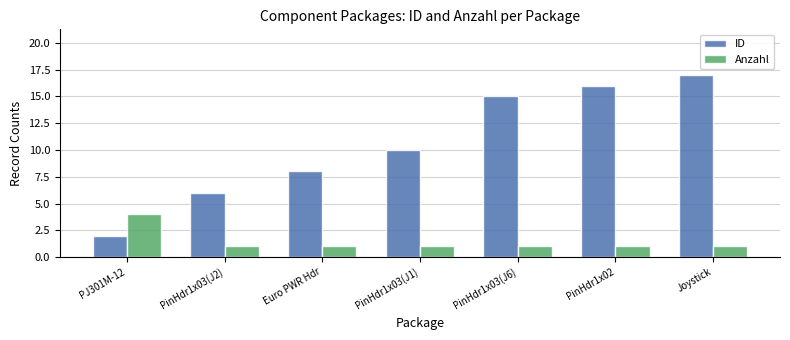

Reading left to right, what are all the values shown in this chart?

ID: PJ301M-12=2	PinHdr1x03(J2)=6	Euro PWR Hdr=8	PinHdr1x03(J1)=10	PinHdr1x03(J6)=15	PinHdr1x02=16	Joystick=17
Anzahl: PJ301M-12=4	PinHdr1x03(J2)=1	Euro PWR Hdr=1	PinHdr1x03(J1)=1	PinHdr1x03(J6)=1	PinHdr1x02=1	Joystick=1